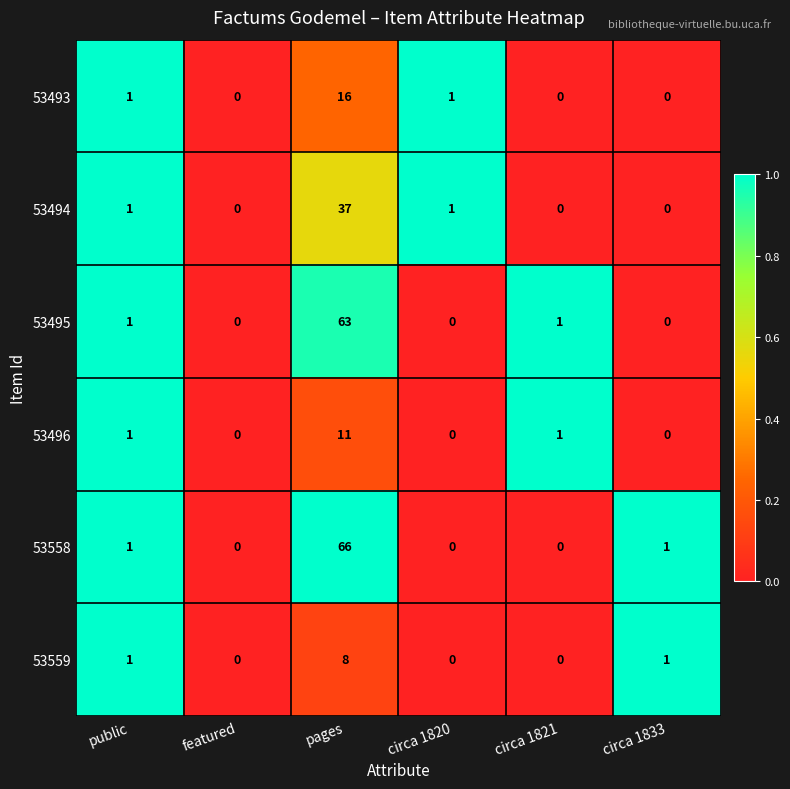

Which label corresponds to the largest value in the chart?

pages